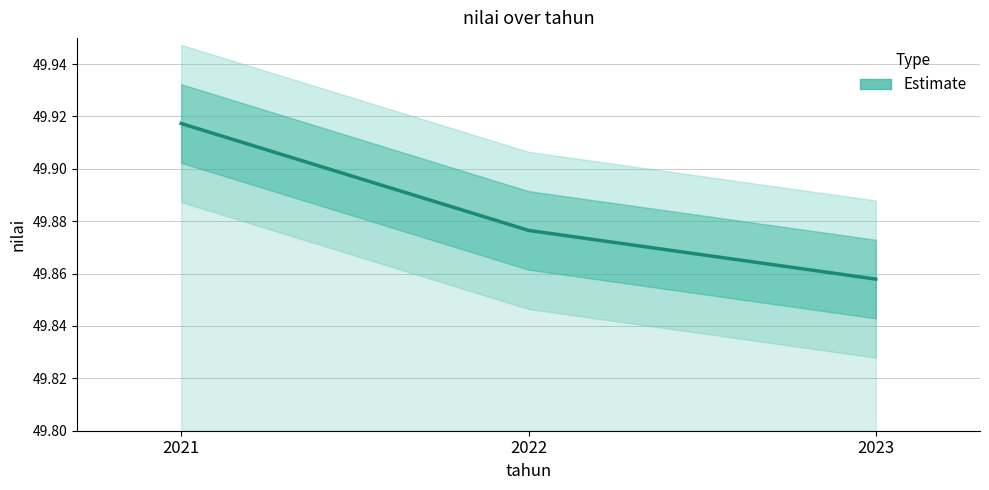

What is the difference between the maximum and minimum values?

0.1